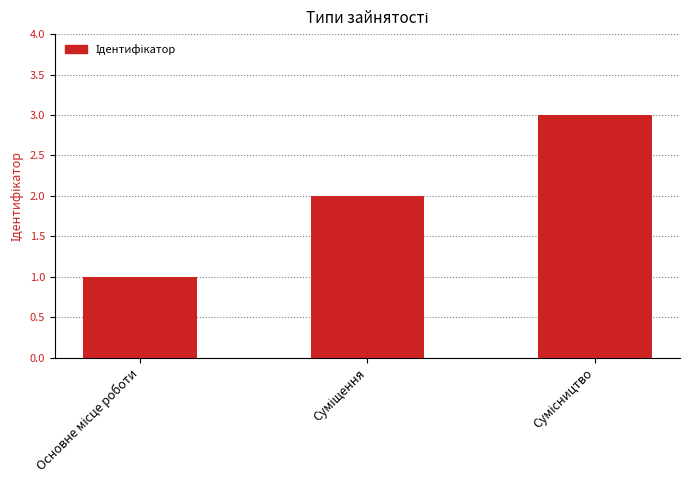

What is the average value?

2